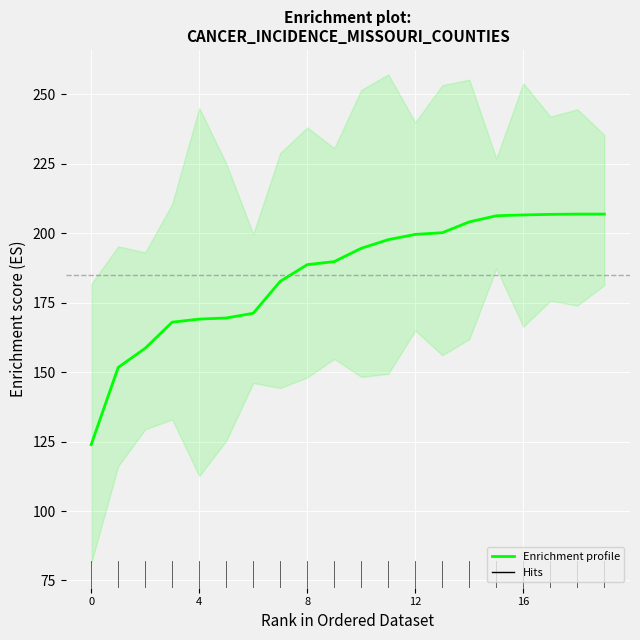

Reading left to right, extract all data points from this chart.

123.9	151.7	158.6	168.0	169.1	169.5	171.2	182.7	188.7	189.8	194.6	197.7	199.6	200.2	204.1	206.3	206.6	206.8	206.9	206.9